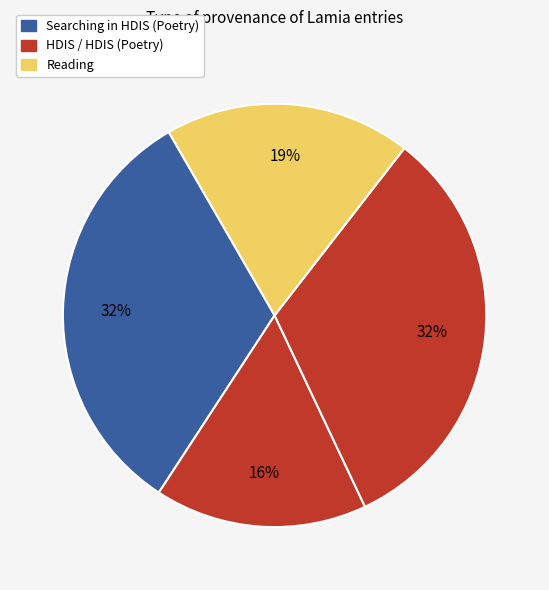

Count the number of slices in the pie.

4